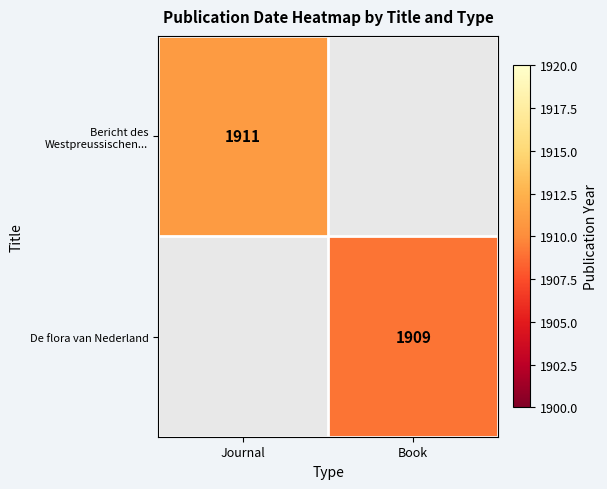

The value of Bericht des Westpreussischen... at Journal is 465. True or false?

False